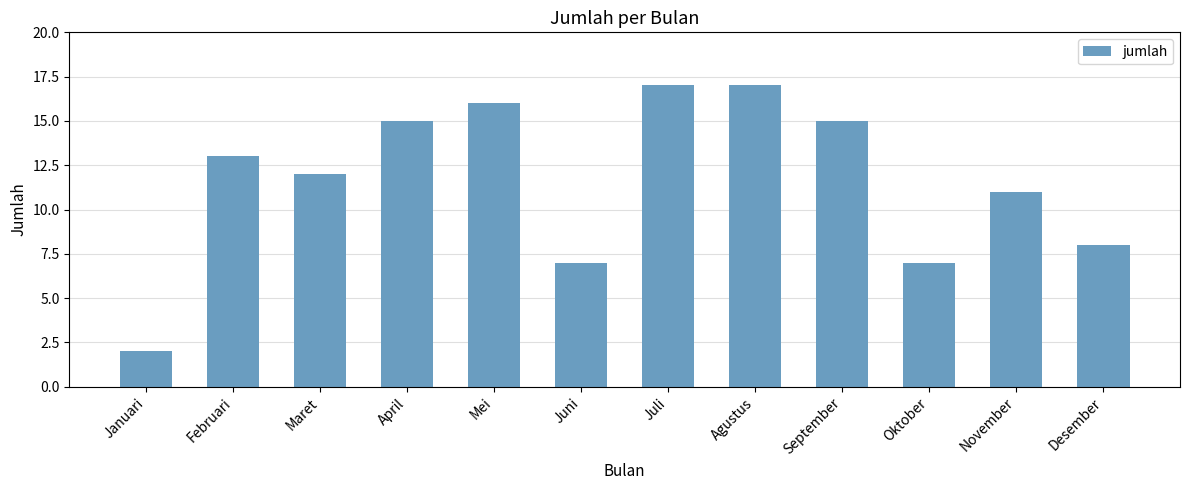

What is the maximum value shown in the chart?

17